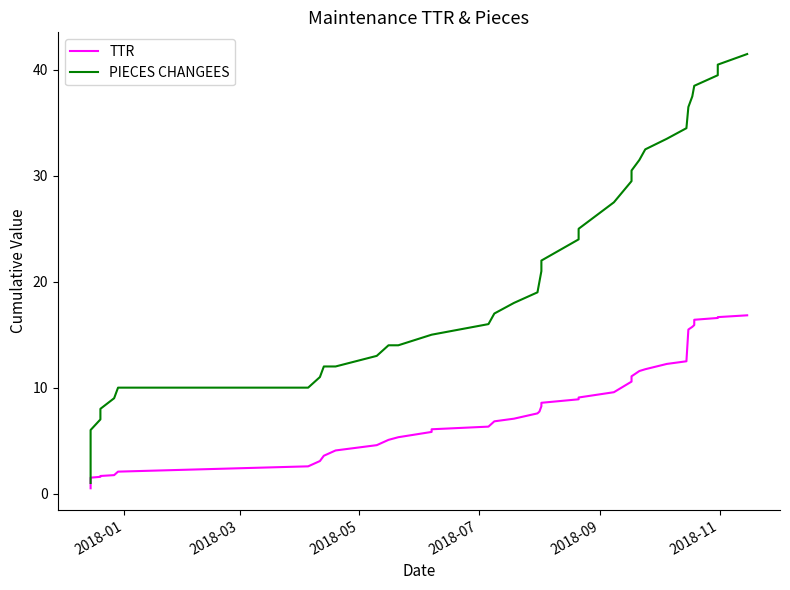

True or false: TTR and PIECES CHANGEES intersect in this chart.

False